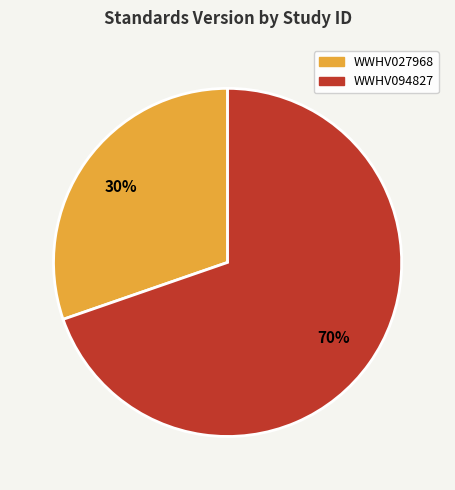

Is the sum of WWHV094827 and WWHV027968 greater than half?

Yes